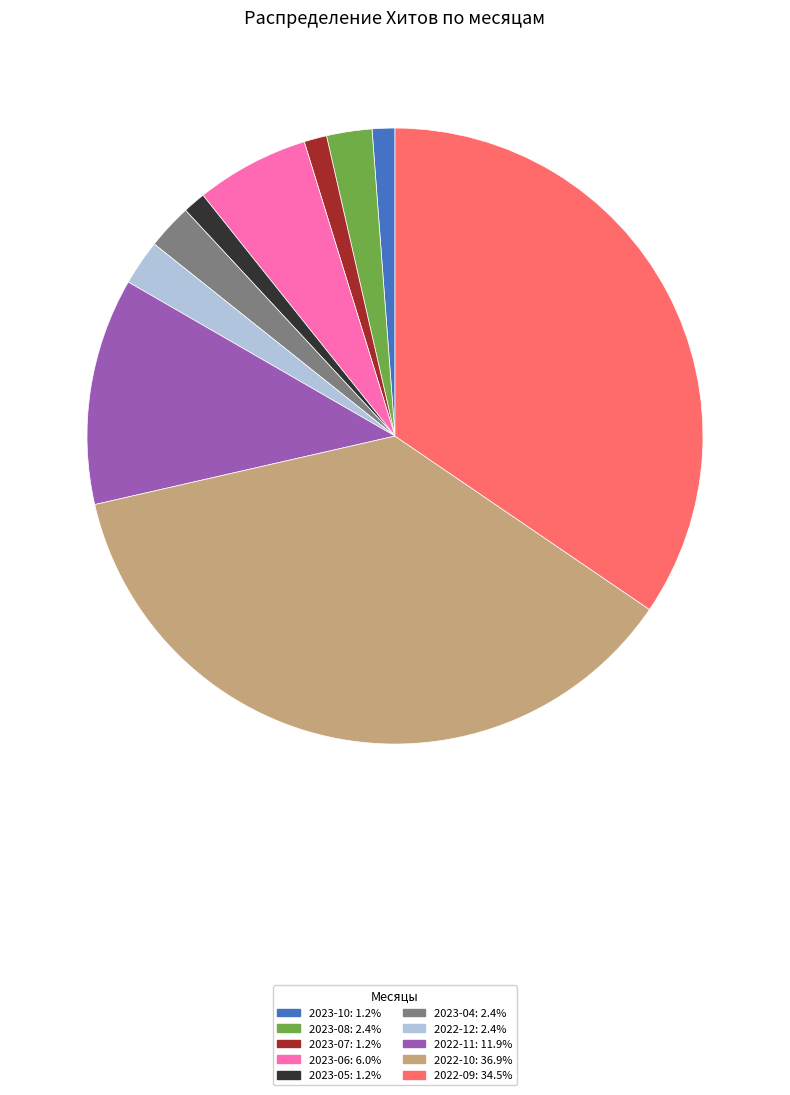

Does any single category account for the majority?

No